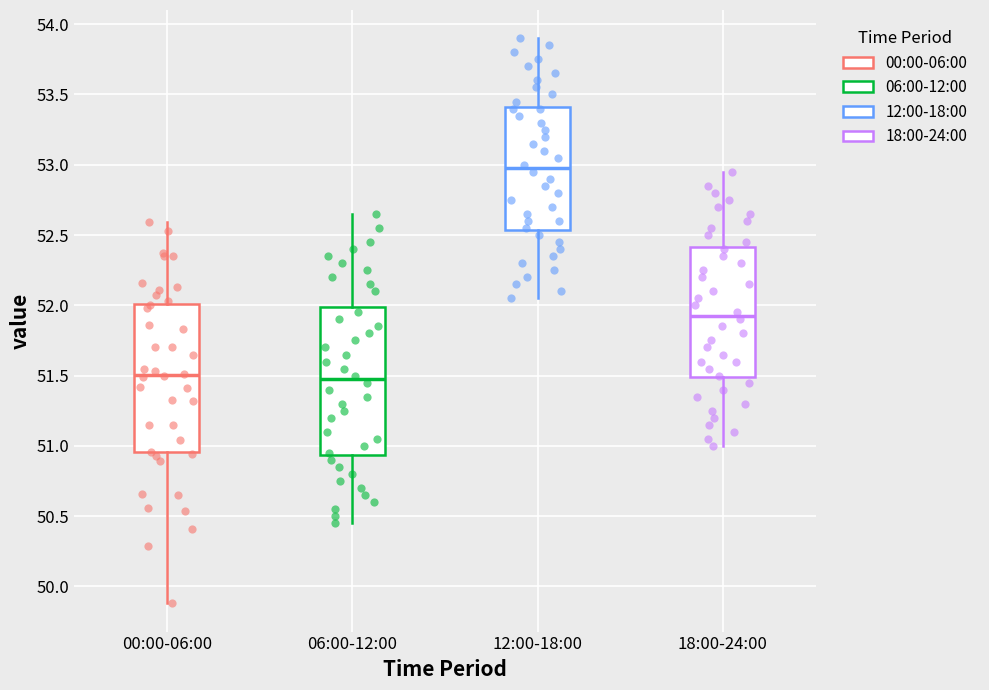

Where is the lower edge of the box for 18:00-24:00 on the y-axis? The values are not printed on the chart, so give them approximately, as read against the axis.

51.50